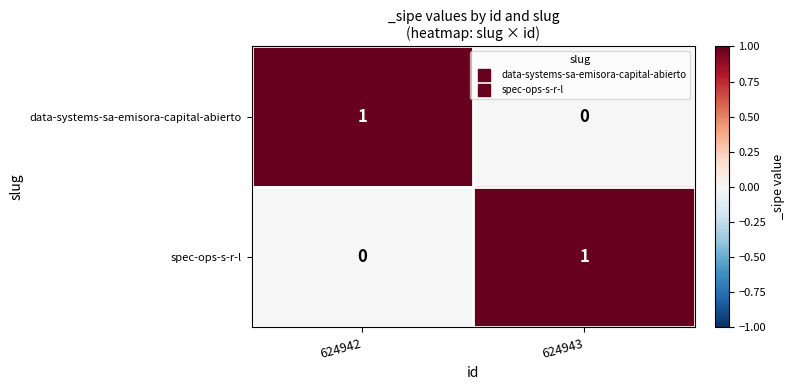

The value of data-systems-sa-emisora-capital-abierto at 624942 is 1. True or false?

True